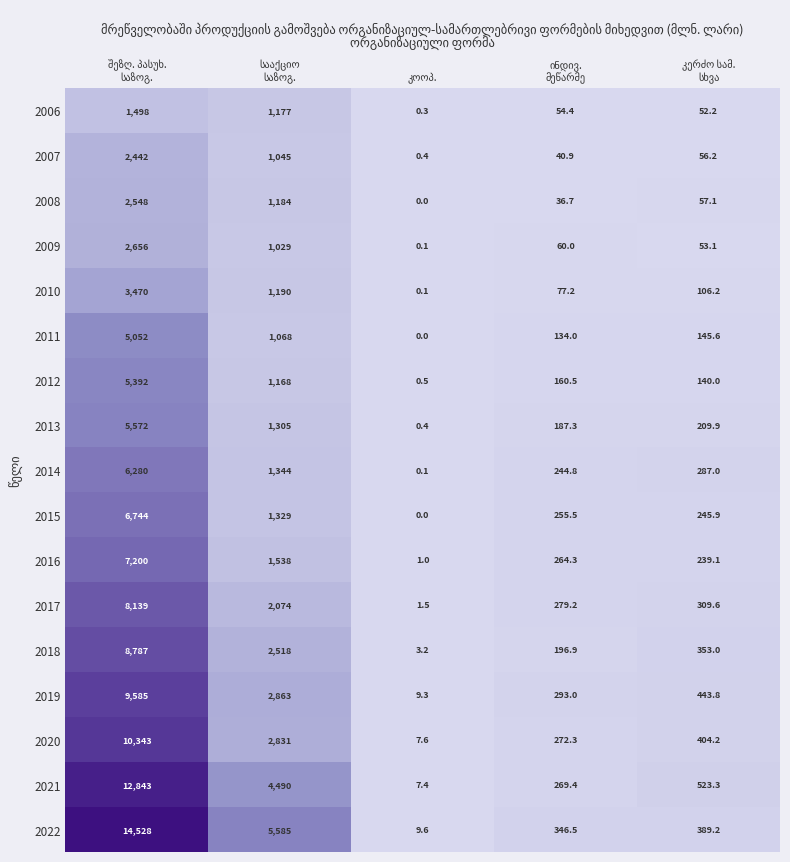

What is the difference between the second highest and minimum values in the 2016 series?

1537.0